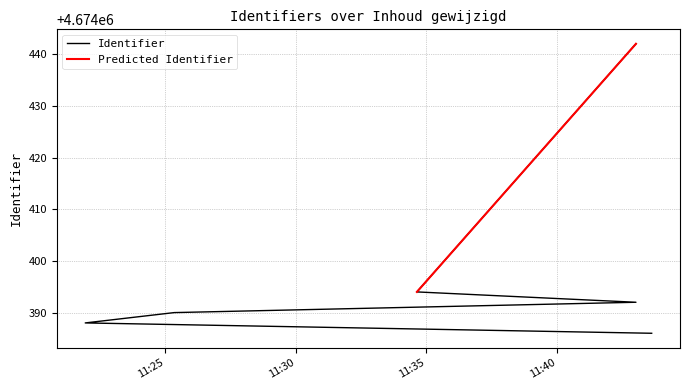

At which label does the data first exceed 4674392?

2018-09-28 11:34:38